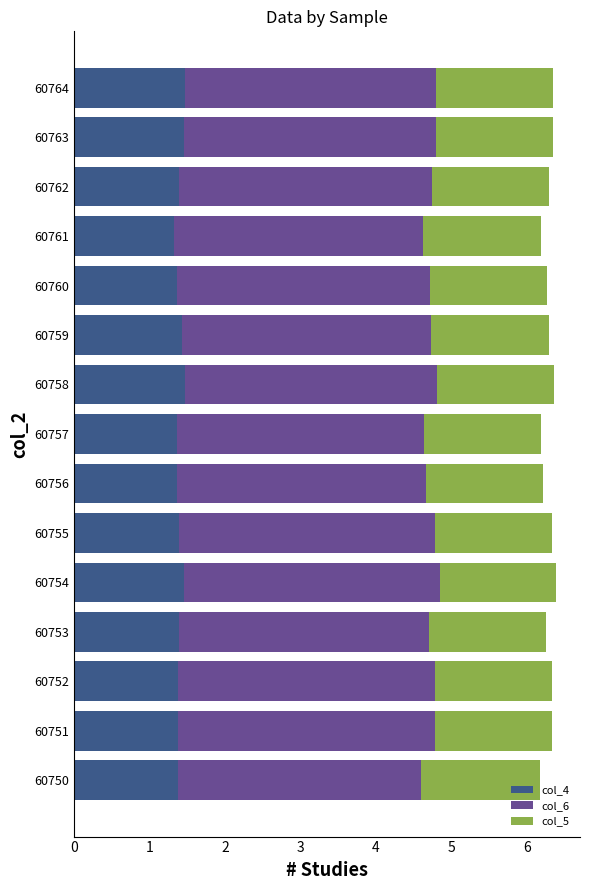

What is the sum of the col_4 values at 60757 and 60764?

2.8